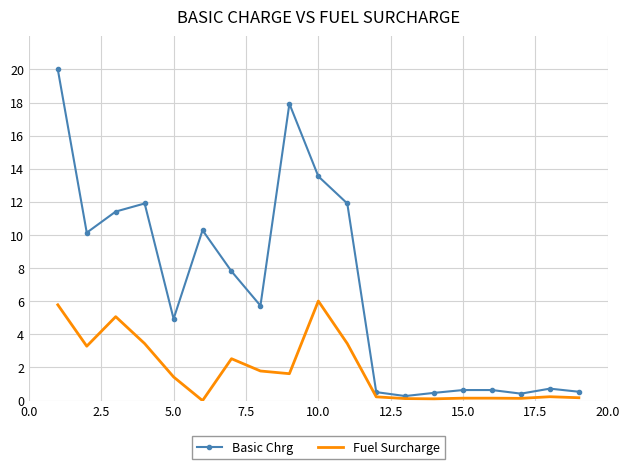

Which series has the widest spread of values?

Basic Chrg